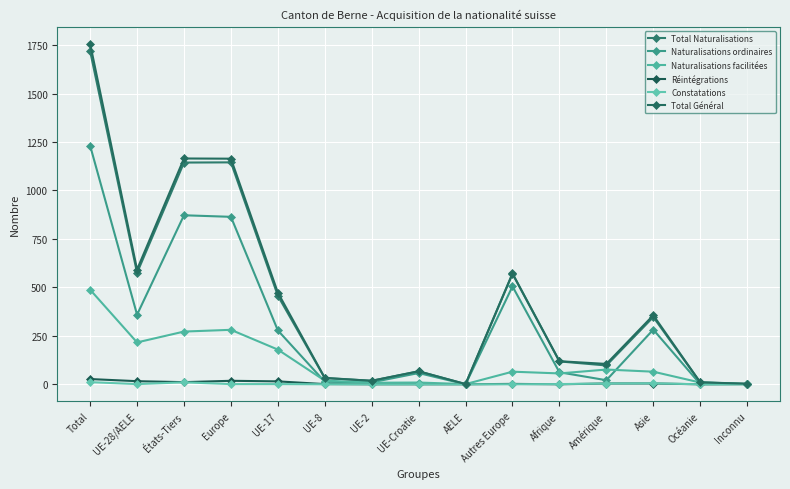

What is the difference between the maximum and minimum values in the Réintégrations series?

27